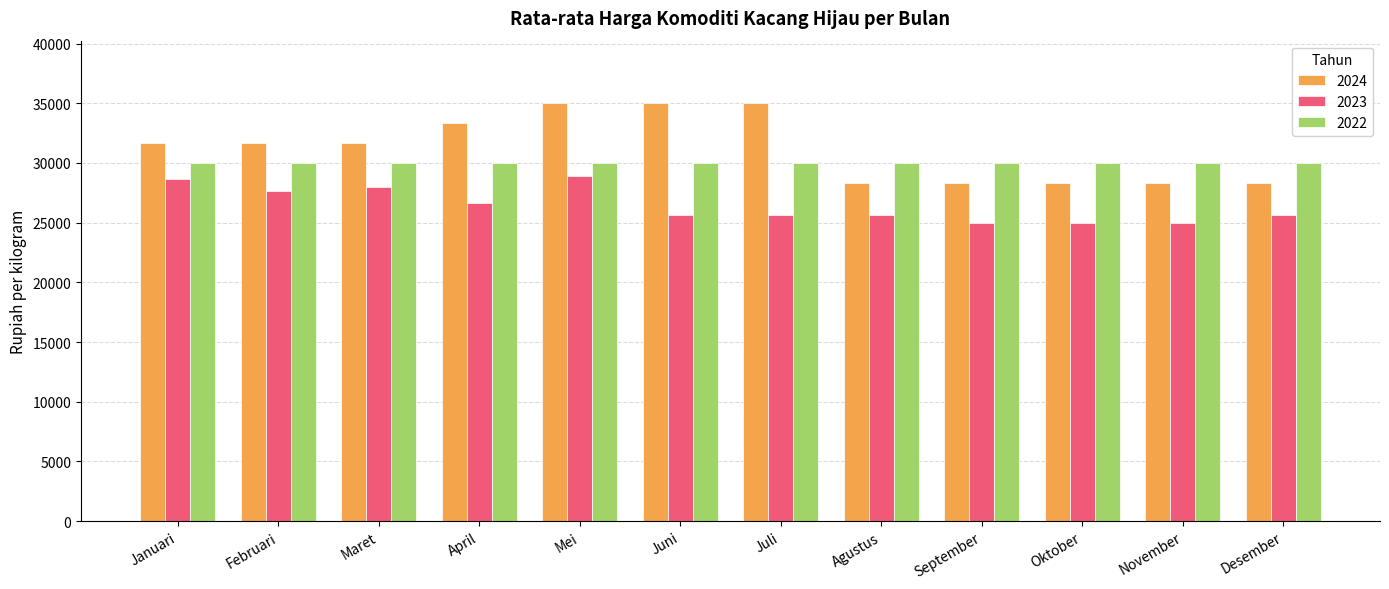

At how many categories does at least one series exceed 32185?

4